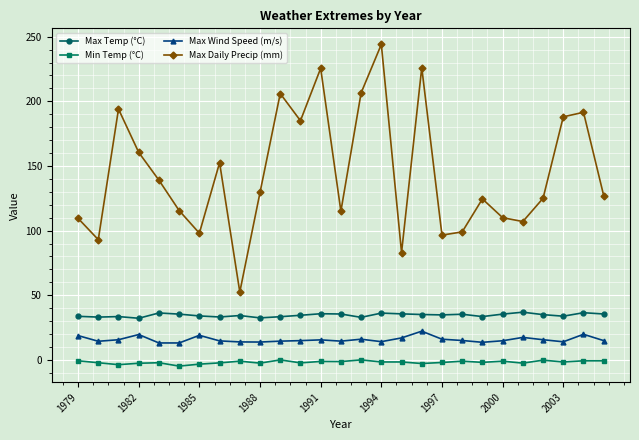

True or false: Max Wind Speed (m/s) and Max Daily Precip (mm) intersect in this chart.

False